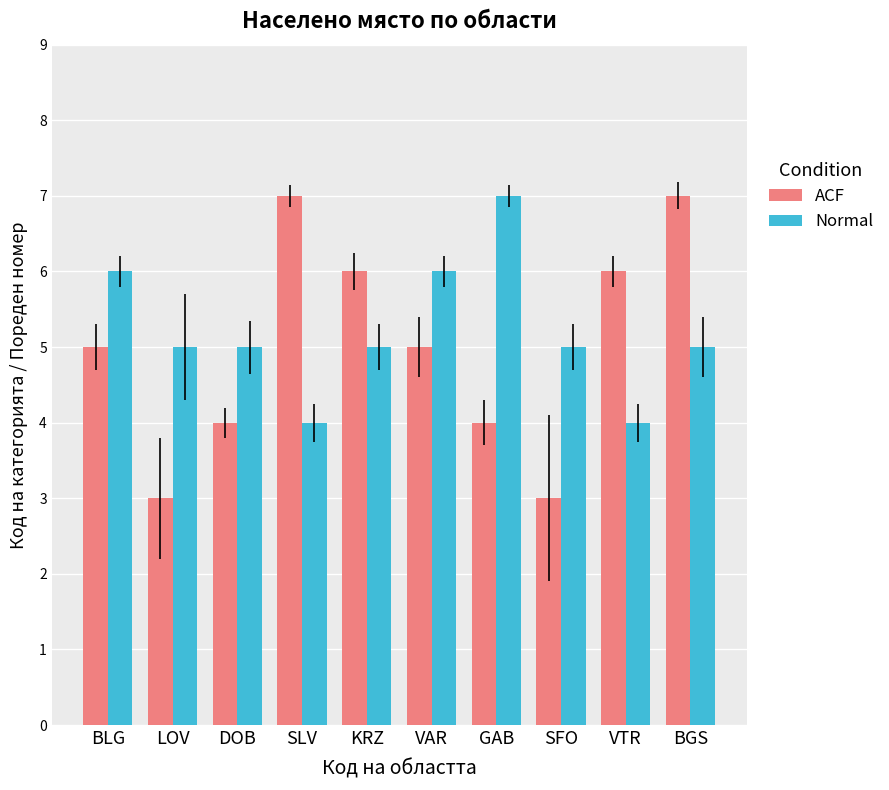

What is the sum of all Normal values?

52